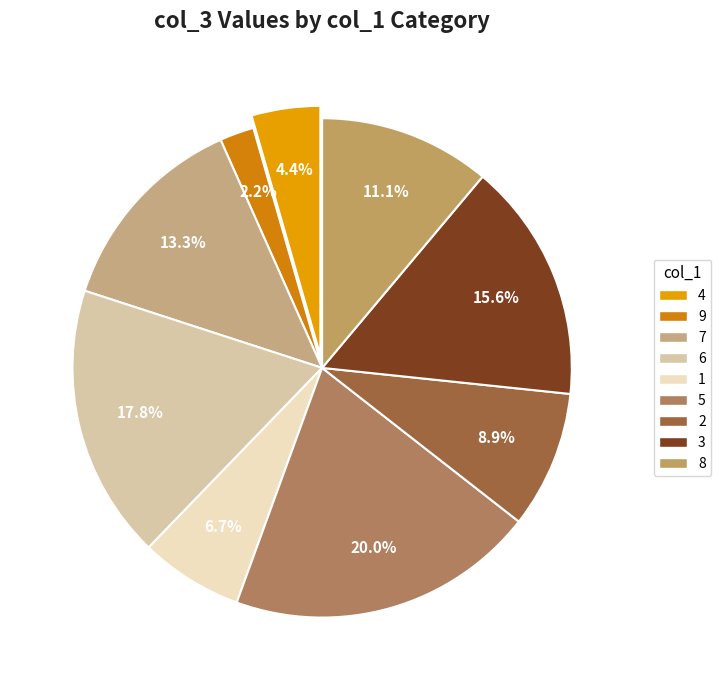

How many segments does this pie chart have?

9